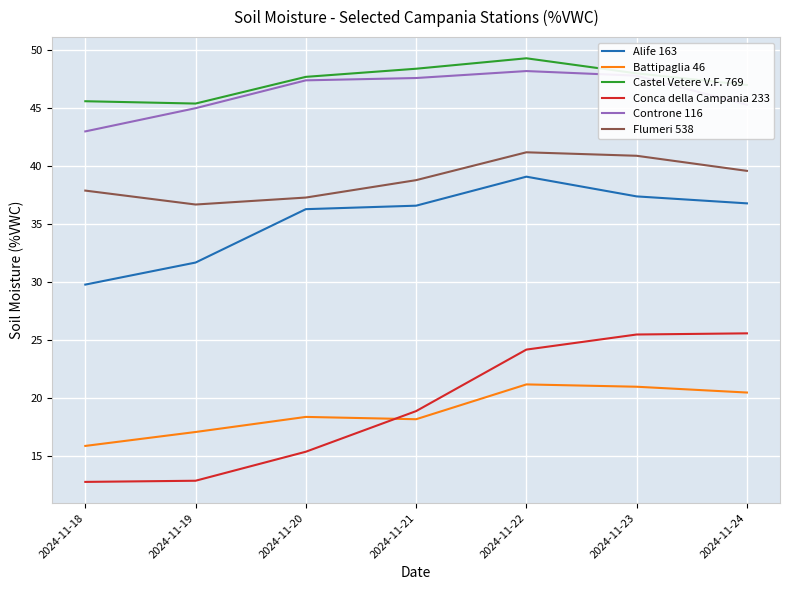

Where is Conca della Campania 233 nearest to the value 19?

2024-11-21